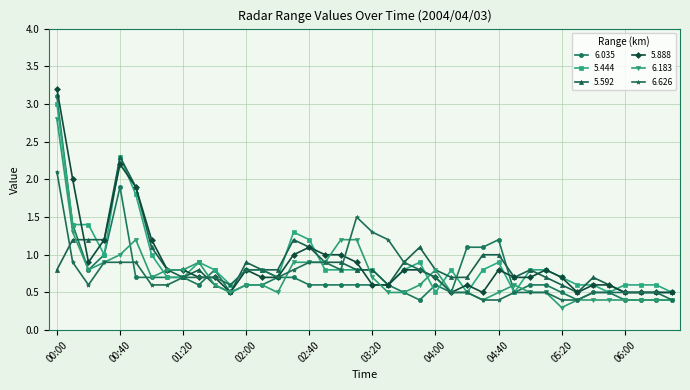

True or false: 5.444 has more than 2 interior local peaks.

True